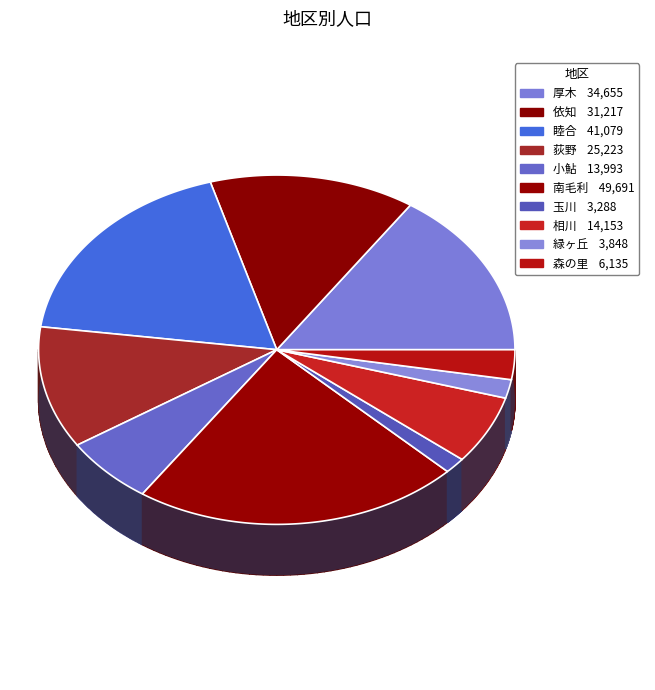

Is it true that 厚木 is 22% of the pie?

False